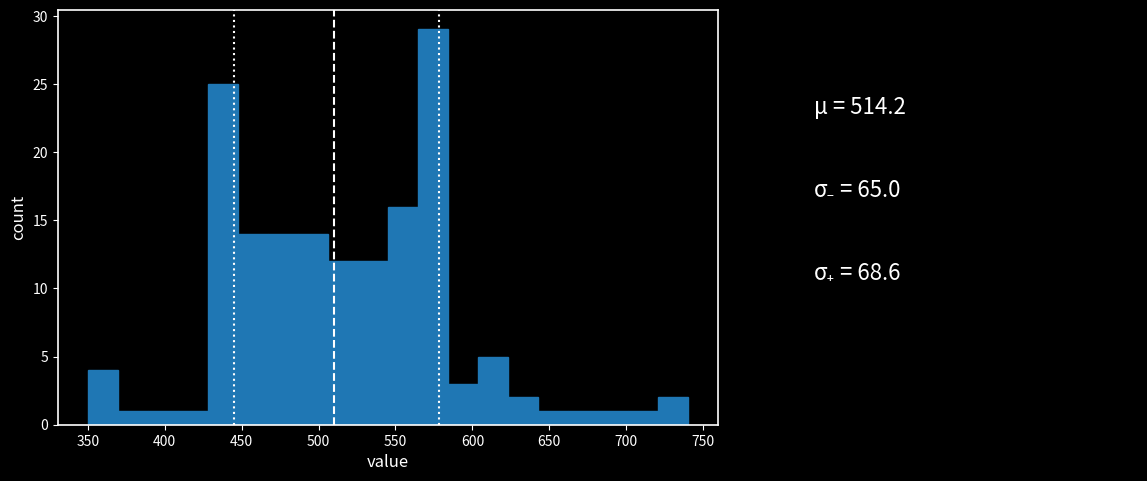

Around what value on the x-axis is the tallest bar? Give the approximate position of its centre, as read against the axis.

575